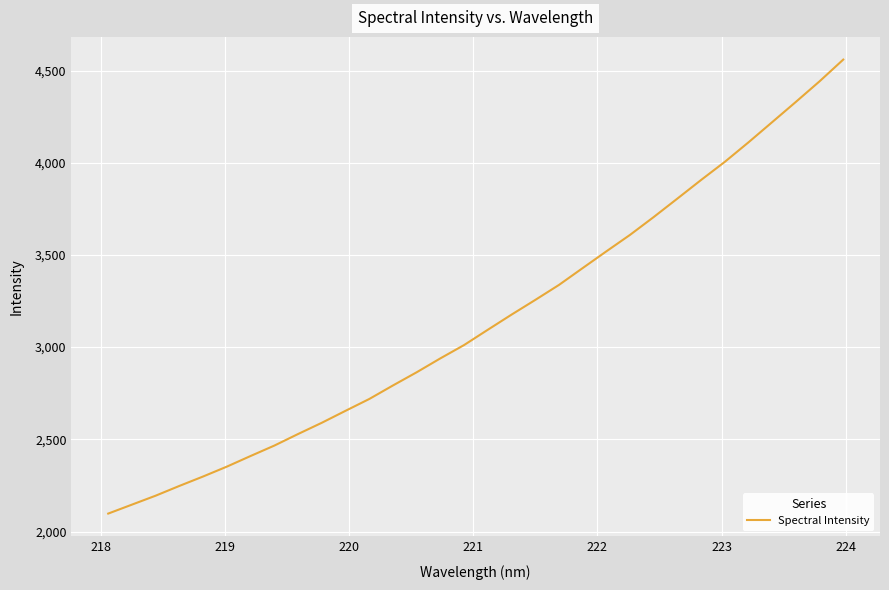

What is the minimum value shown in the chart?

2097.4